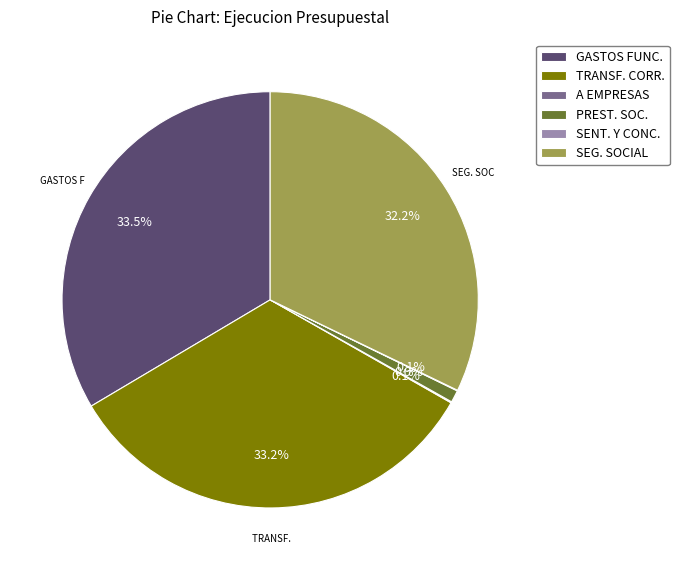

Does SEG. SOCIAL represent more than half of the total?

No